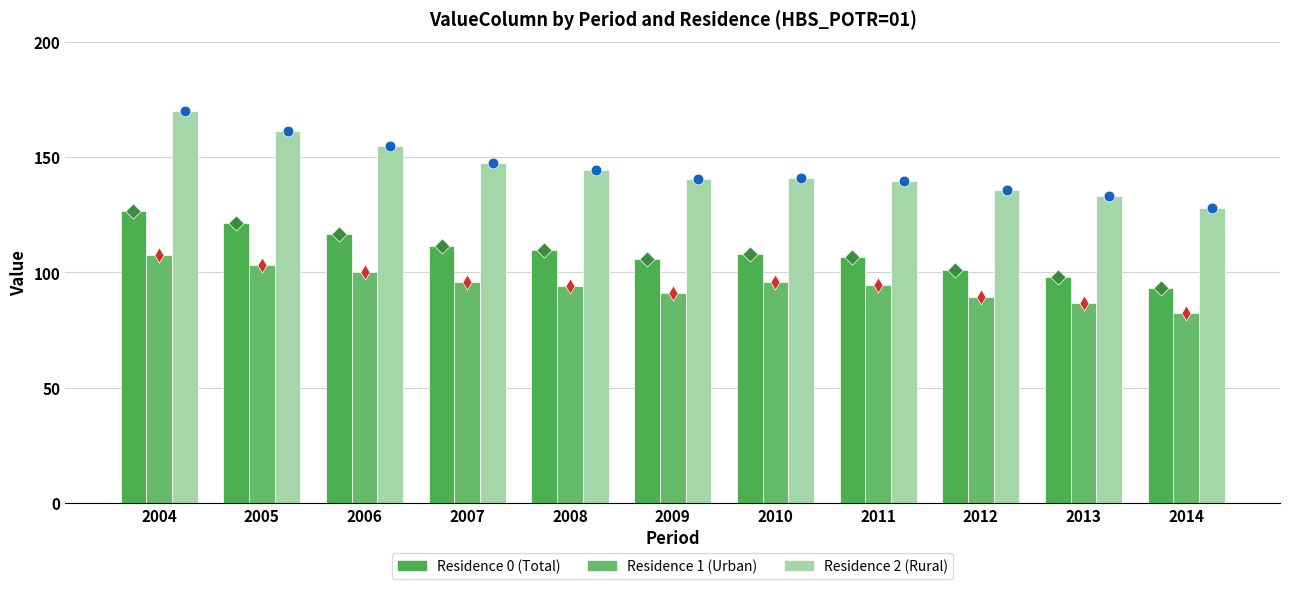

Which series has the widest spread of Y values?

Residence 2 (Rural)